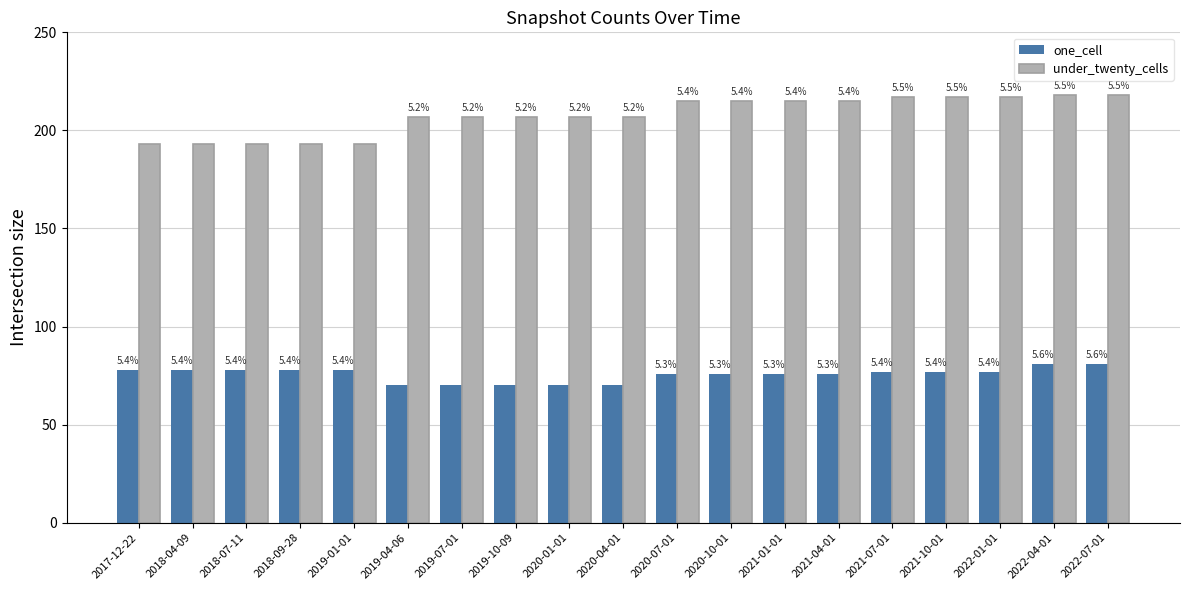

Are the bars horizontal?

No